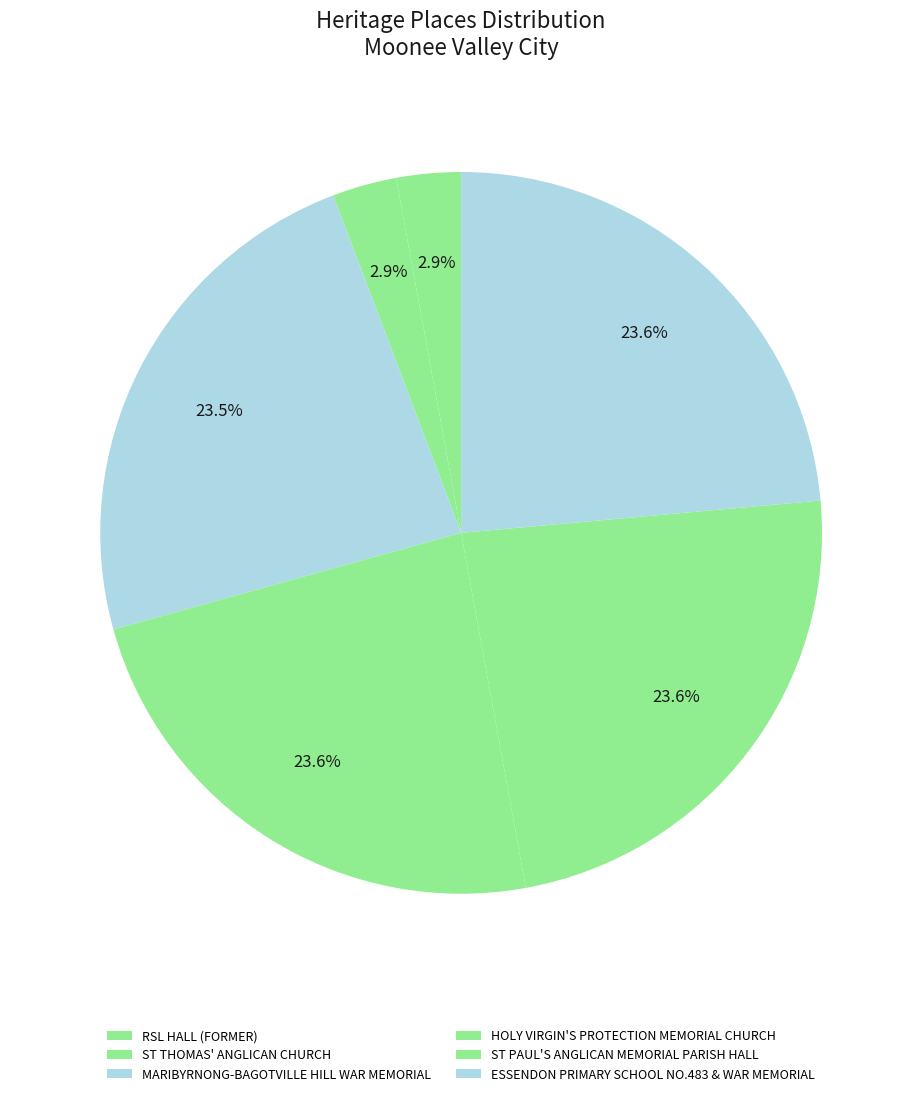

Is the sum of HOLY VIRGIN'S PROTECTION MEMORIAL CHURCH and MARIBYRNONG-BAGOTVILLE HILL WAR MEMORIAL greater than half?

No